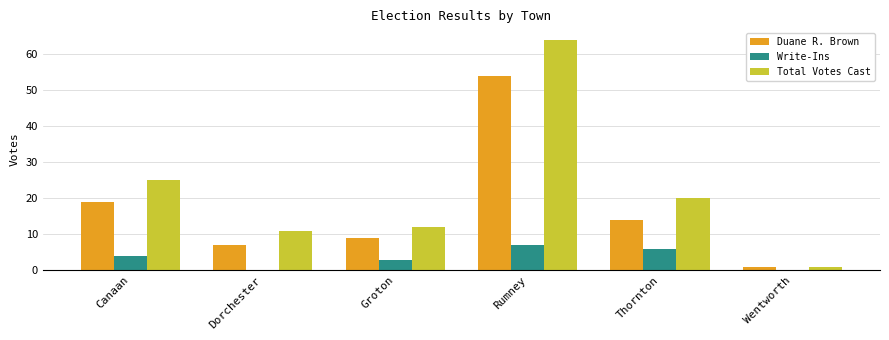

What is the maximum value for Write-Ins?

7